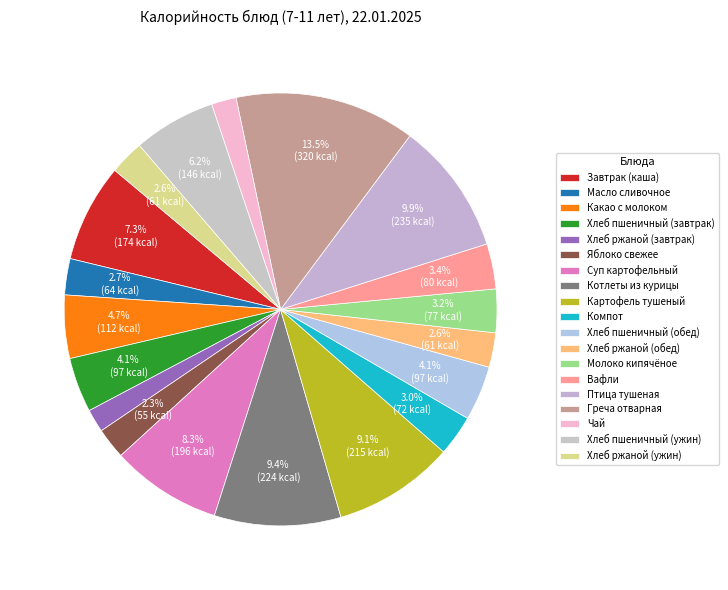

What is the ratio of the value at Хлеб пшеничный (ужин) to the value at Масло сливочное?

2.3